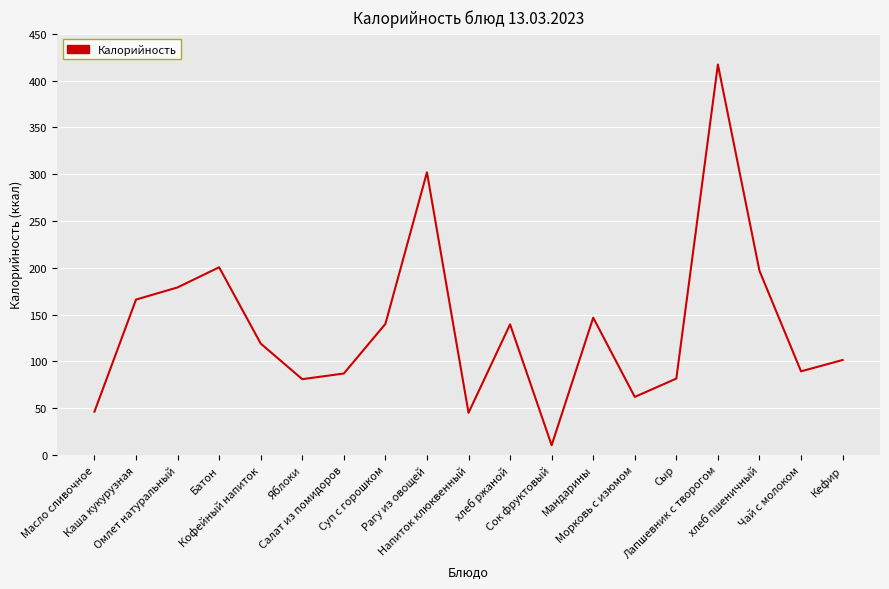

How many lines are shown in the chart?

1